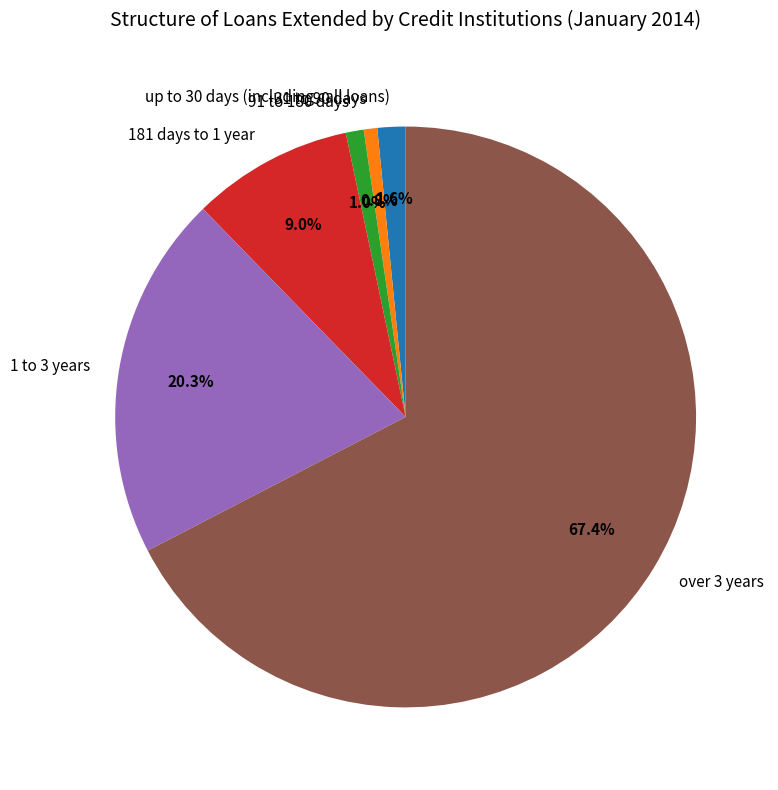

To the nearest percent, what is the average slice percentage?

17%